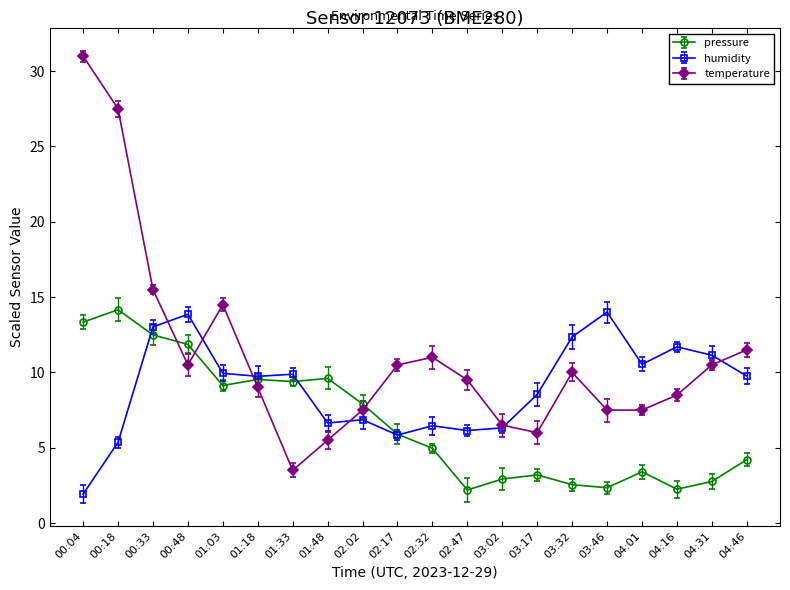

What is the label of the 15th point from the right?

01:18